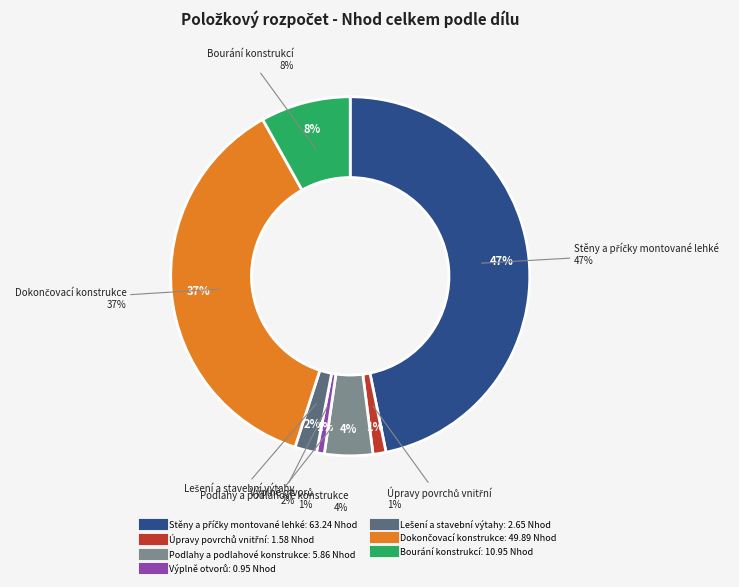

To the nearest percent, what is the difference between the largest and smallest slice percentages?

46%